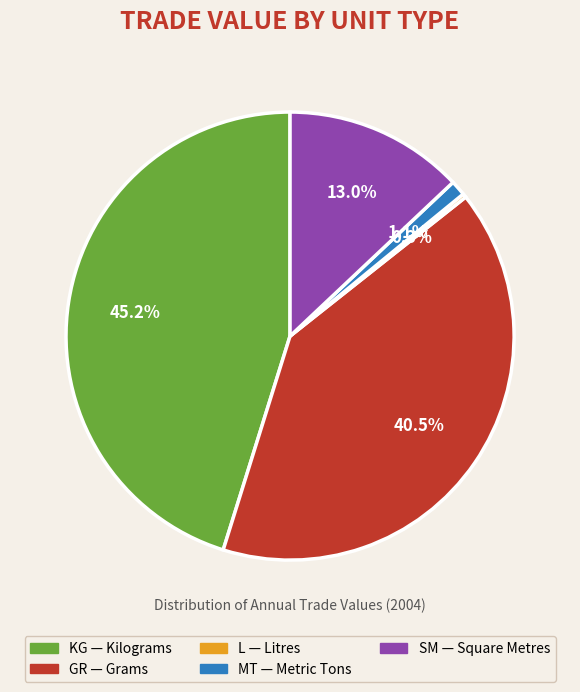

To the nearest percent, what percentage of the pie is KG?

45%